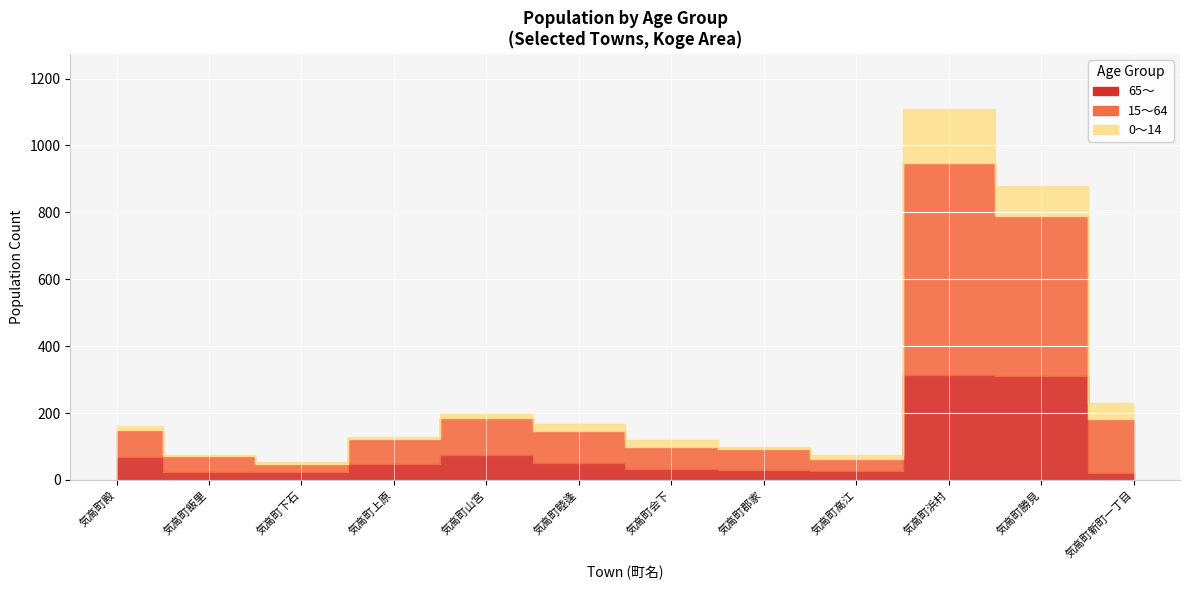

What is the label of the 4th point from the left?

気高町上原